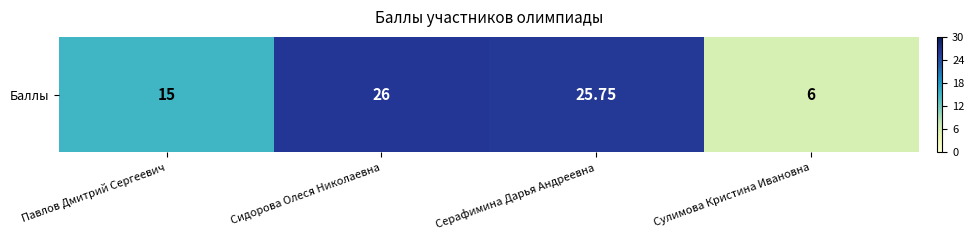

Reading left to right, list all the values displayed in this chart.

Павлов Дмитрий Сергеевич=15.0	Сидорова Олеся Николаевна=26.0	Серафимина Дарья Андреевна=25.8	Сулимова Кристина Ивановна=6.0